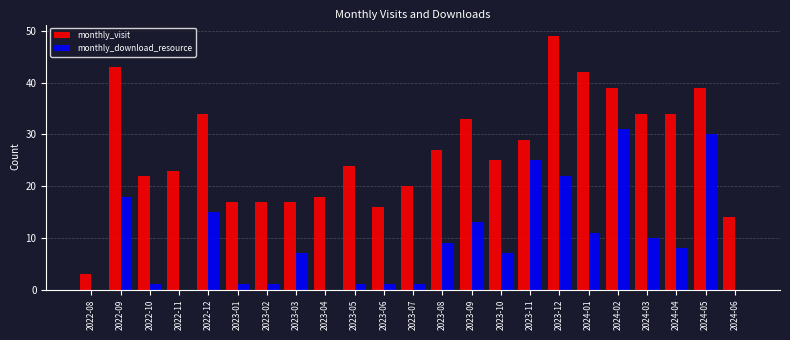

Between 2023-11 and 2024-03, which series saw the biggest shift?

monthly_download_resource